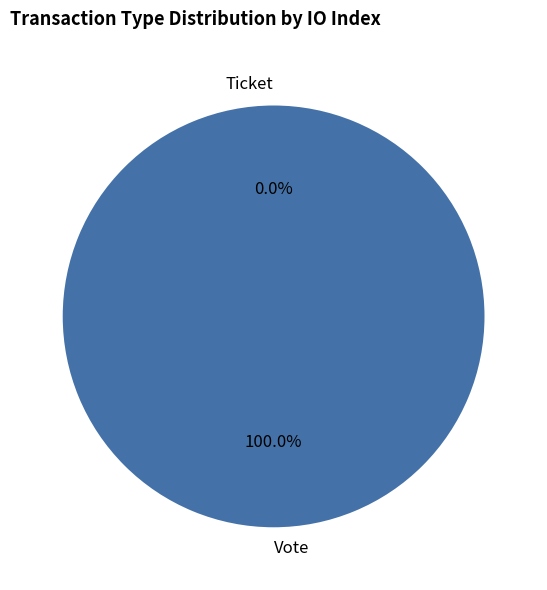

How many slices are in this pie chart?

2